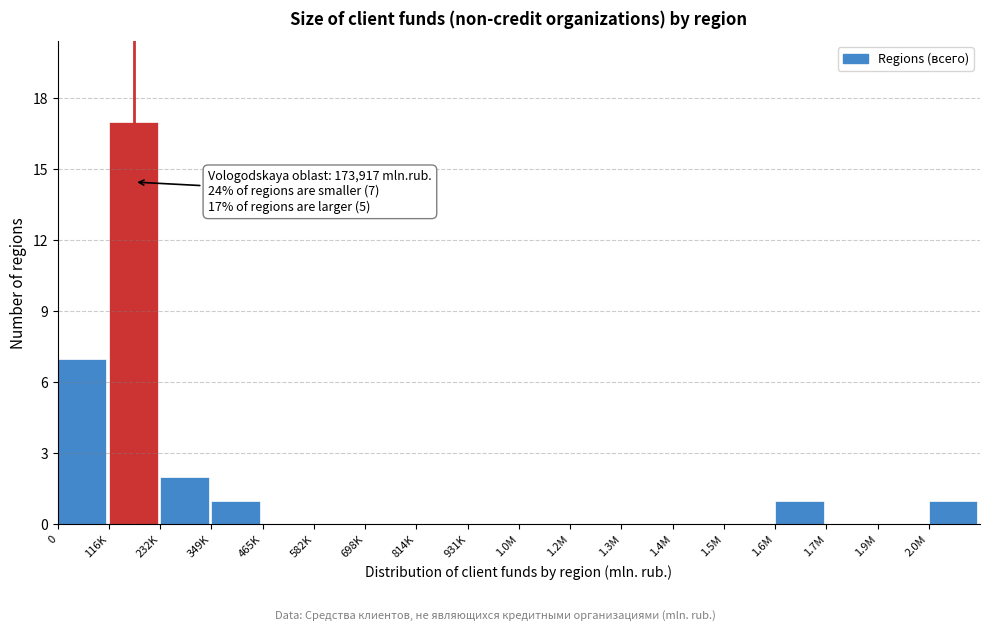

Reading left to right, list all the values displayed in this chart.

0=7	116K=17	232K=2	349K=1	465K=0	582K=0	698K=0	814K=0	931K=0	1.0M=0	1.2M=0	1.3M=0	1.4M=0	1.5M=0	1.6M=1	1.7M=0	1.9M=0	2.0M=1